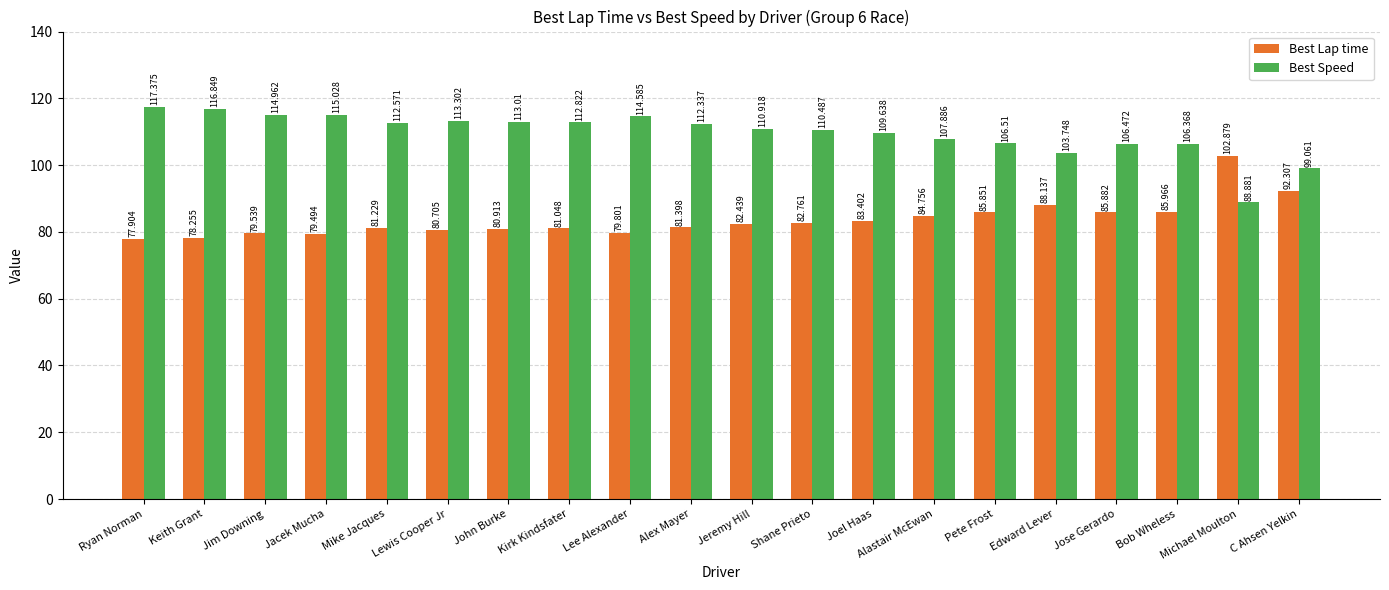

What is the difference between the Best Lap time values at Shane Prieto and Alastair McEwan?

2.0